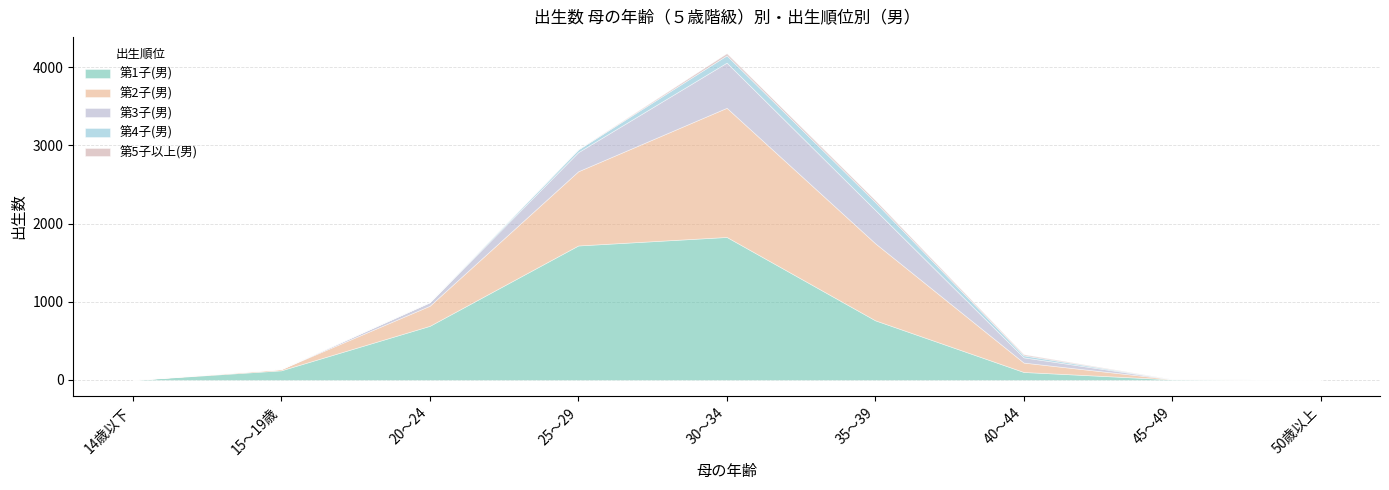

What is the sum of all 第1子(男) values?

5237